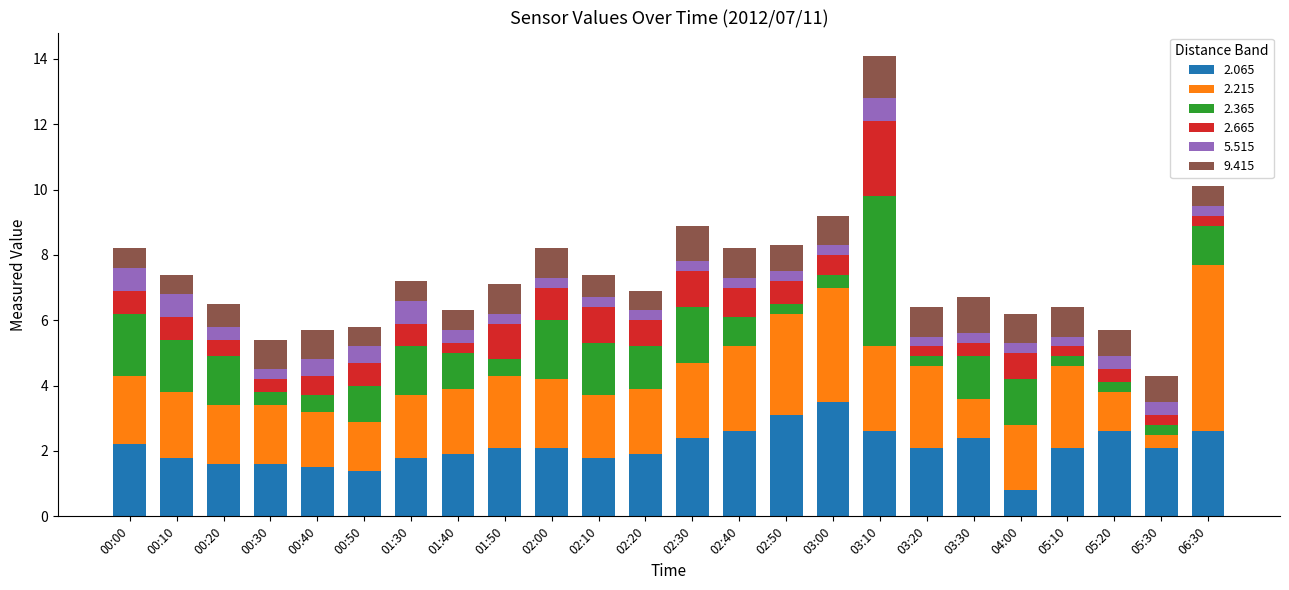

What is the value of the 2.065 bar at the 16th from the left?

3.5